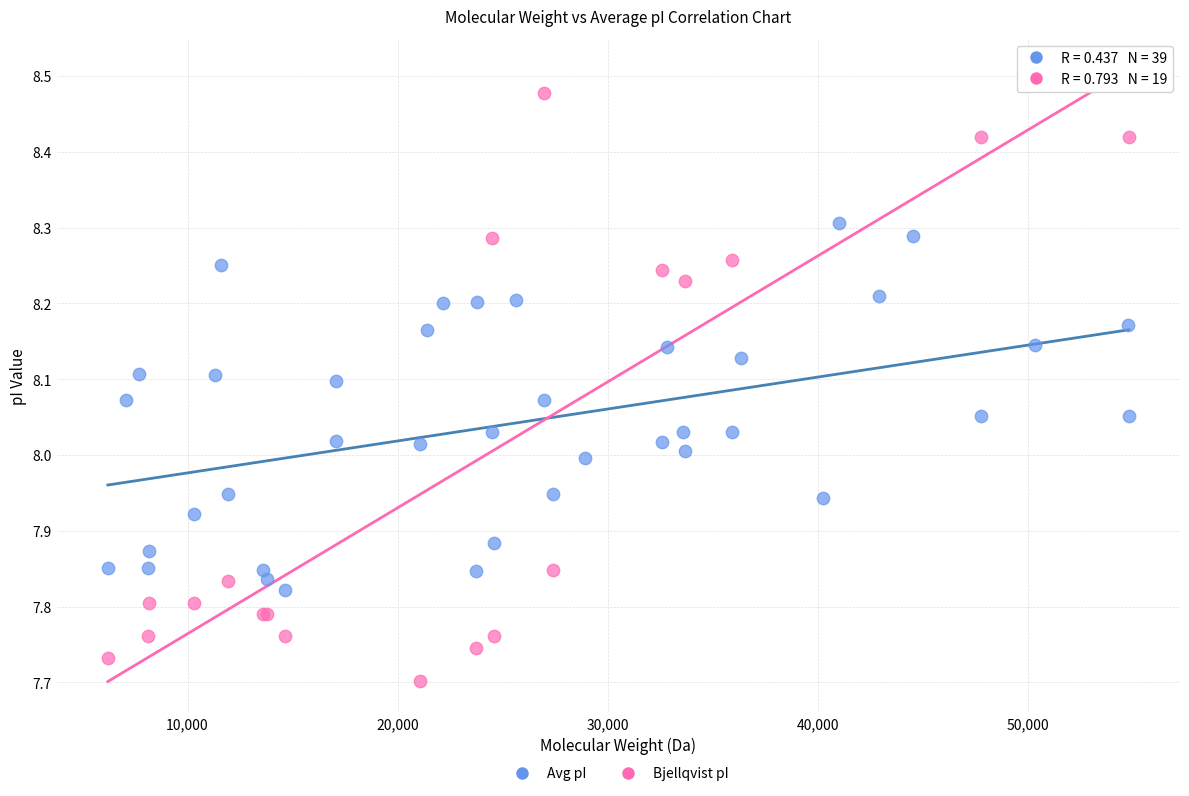

Which series has the largest Y range (max minus min)?

Bjellqvist pI